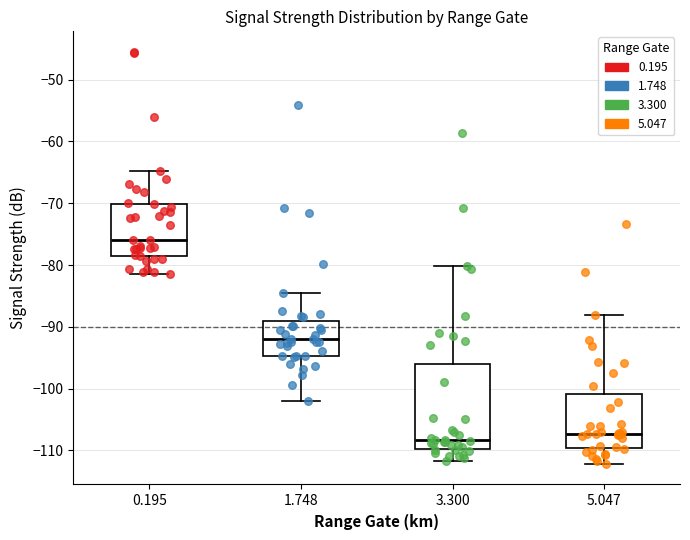

Which box has the highest median line?

0.195